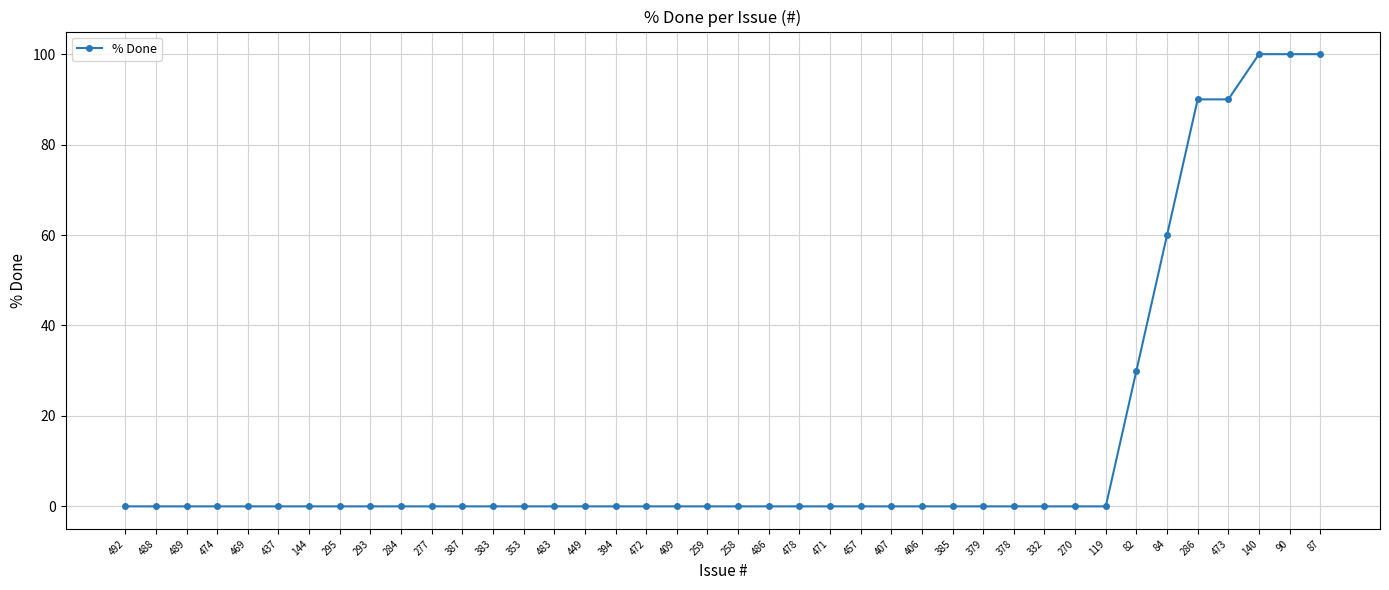

Reading left to right, list all the values displayed in this chart.

0	0	0	0	0	0	0	0	0	0	0	0	0	0	0	0	0	0	0	0	0	0	0	0	0	0	0	0	0	0	0	0	0	30	60	90	90	100	100	100